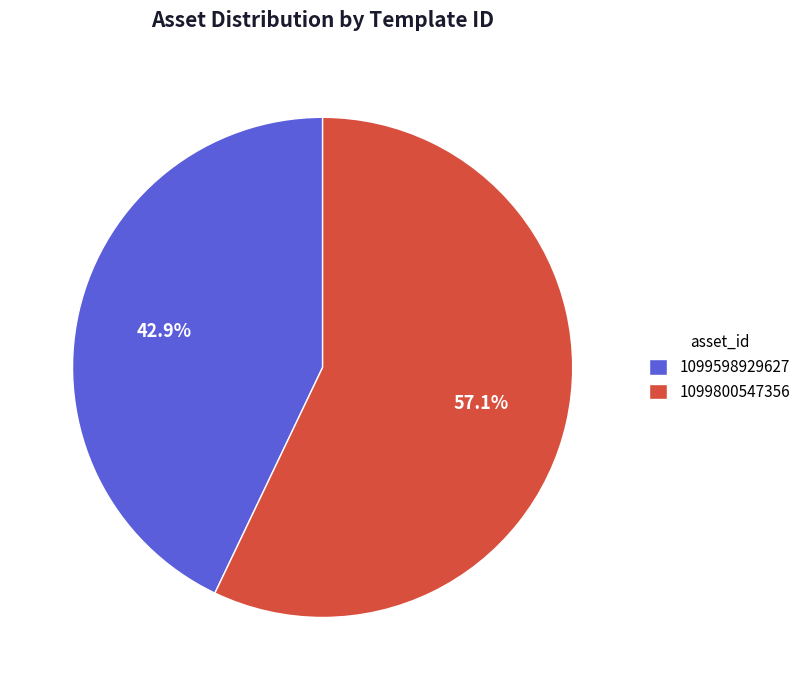

What percentage do 1099598929627 and 1099800547356 together represent?

100.0%